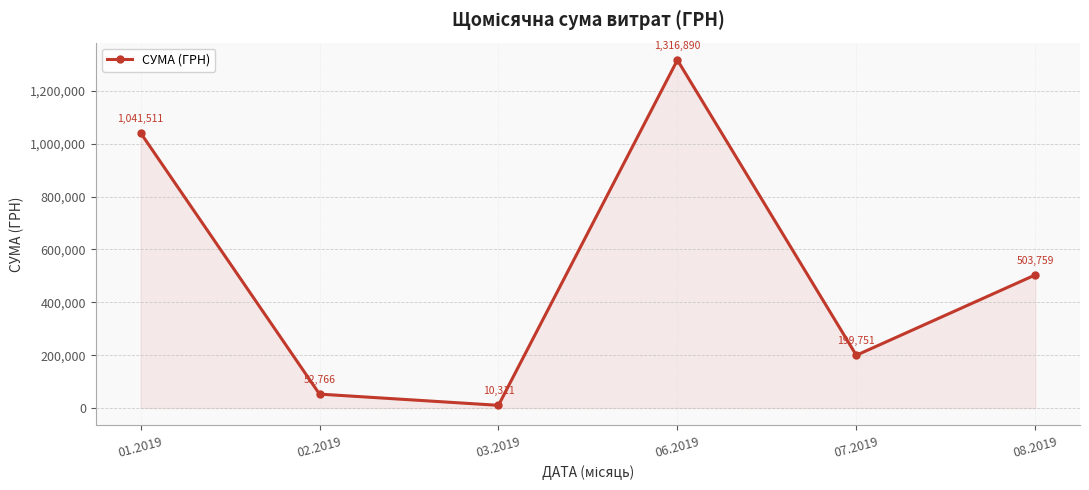

Which category has the highest value across all series?

06.2019